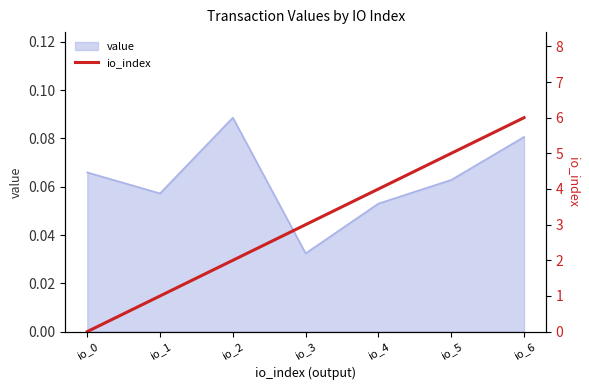

How many data points are above 3?

3